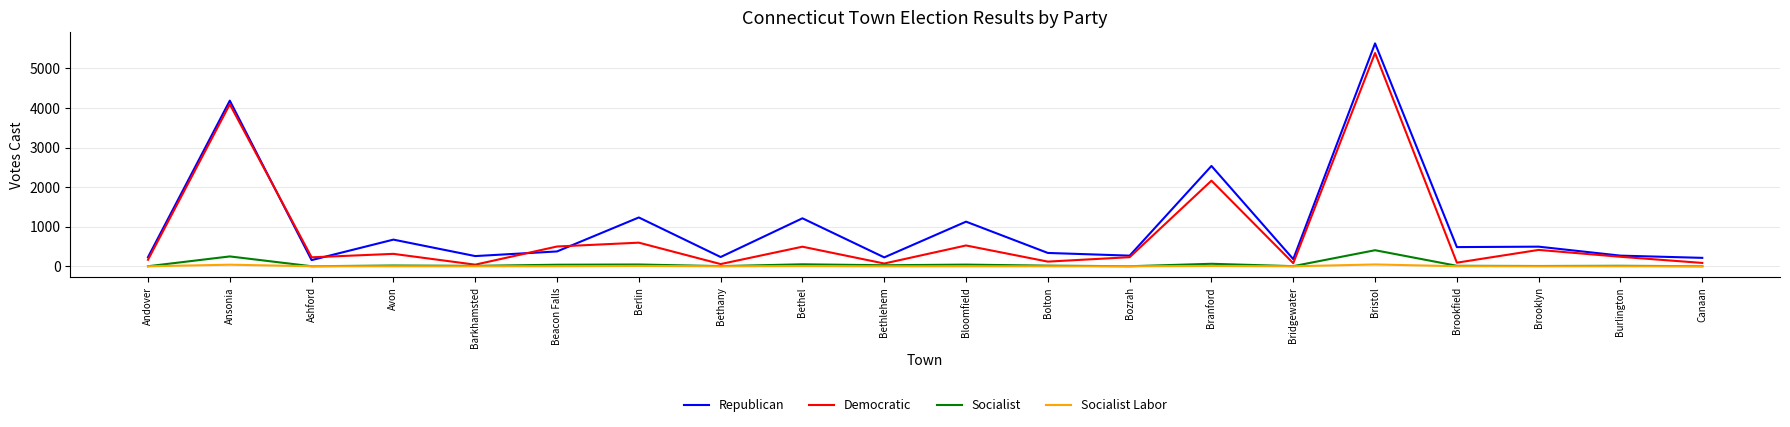

What is the sum of all Republican values?

20334